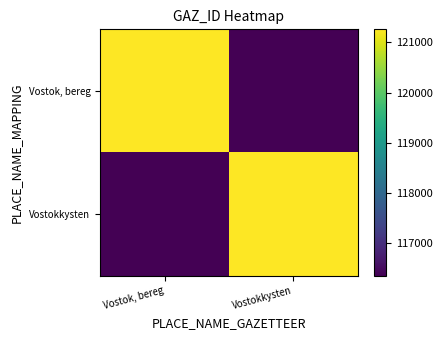

Reading left to right, transcribe all the data shown in this chart.

Vostok, bereg: Vostok, bereg=121260	Vostokkysten=116345
Vostokkysten: Vostok, bereg=116345	Vostokkysten=121260